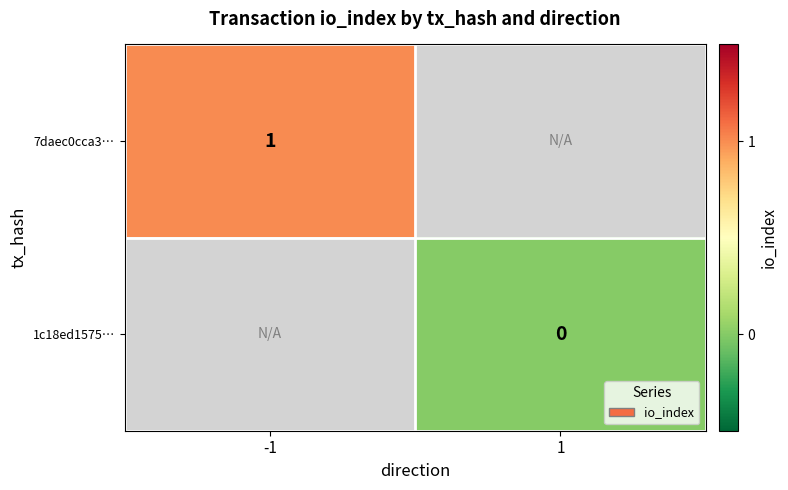

Is it true that 7daec0cca3… equals 2 at -1?

False